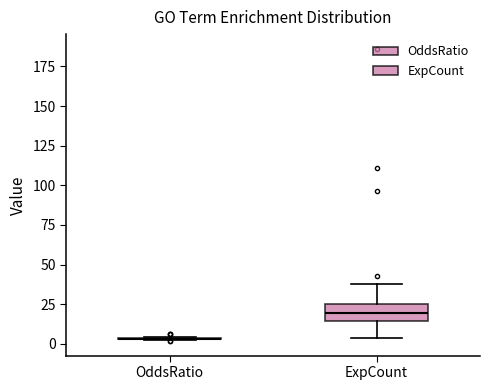

Reading left to right, read every box against the y-axis: the position of its median line, the range the box covers, and the ends of its whiskers. The values are not printed on the chart, so give them approximately, as read against the axis.

OddsRatio: box collapsed to a line at 5, whiskers 0 to 5
ExpCount: median 20, box 15 to 25, whiskers 5 to 40